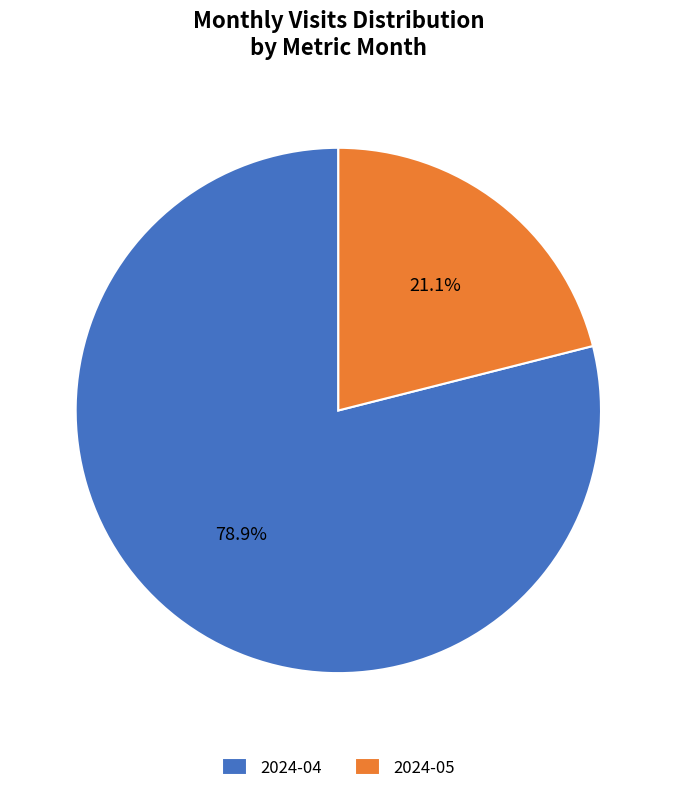

To the nearest percent, what portion does 2024-04 represent?

79%